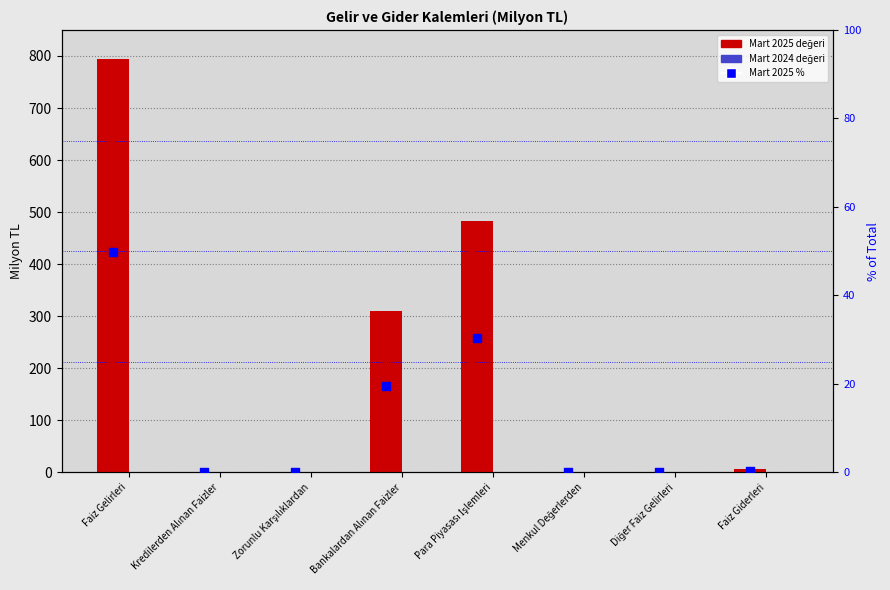

Which series reaches the minimum Y coordinate?

Mart 2025